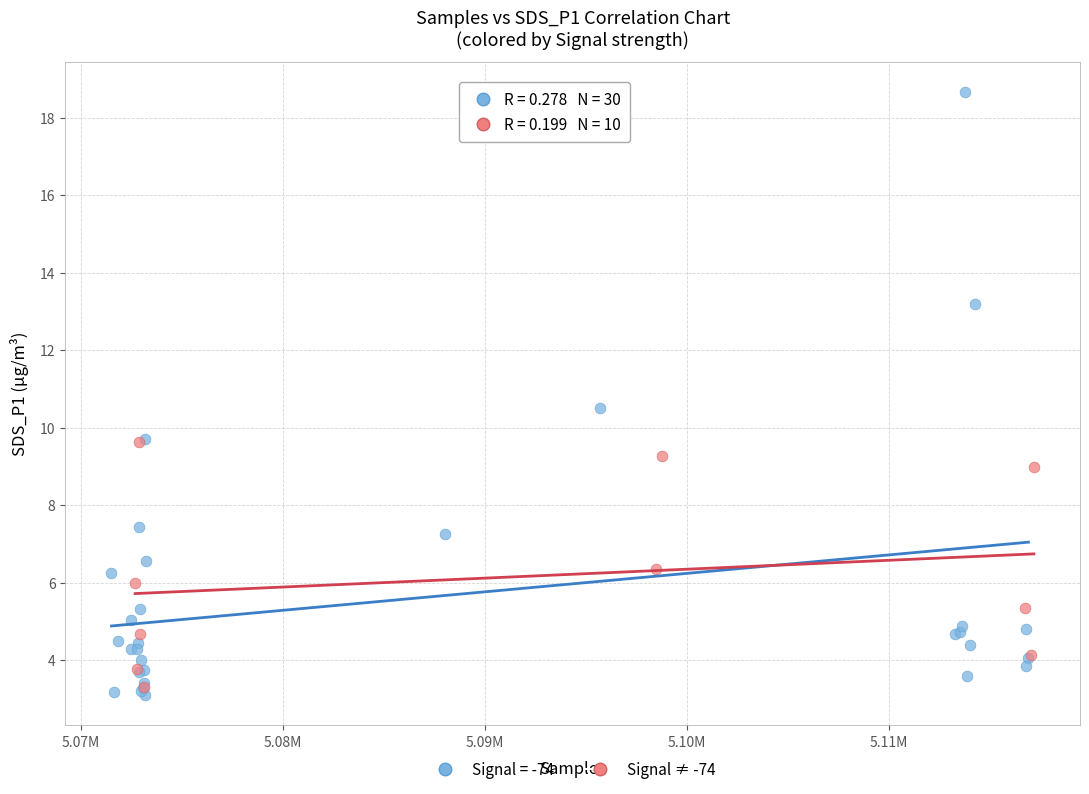

Which series reaches the maximum Y coordinate?

Signal = -74